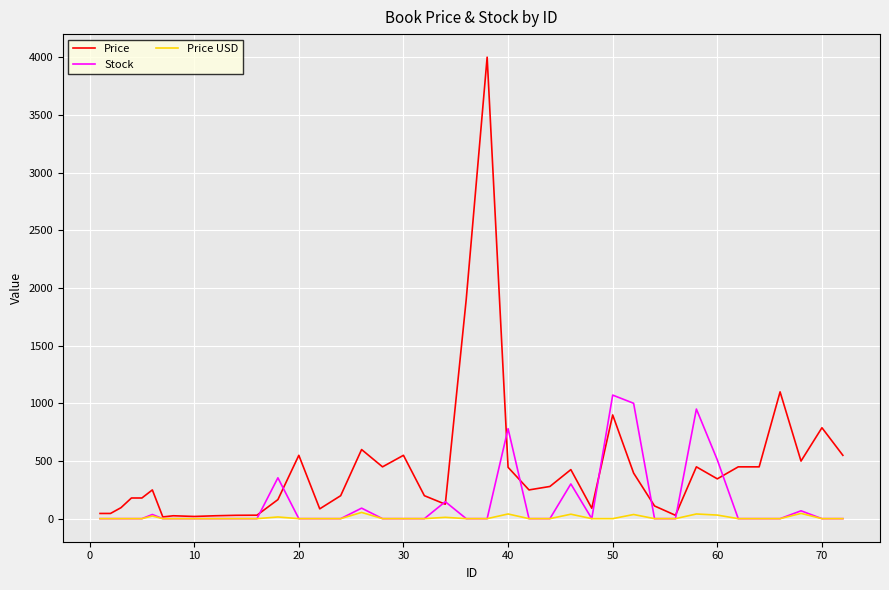

At how many categories does at least one series exceed 821?

6